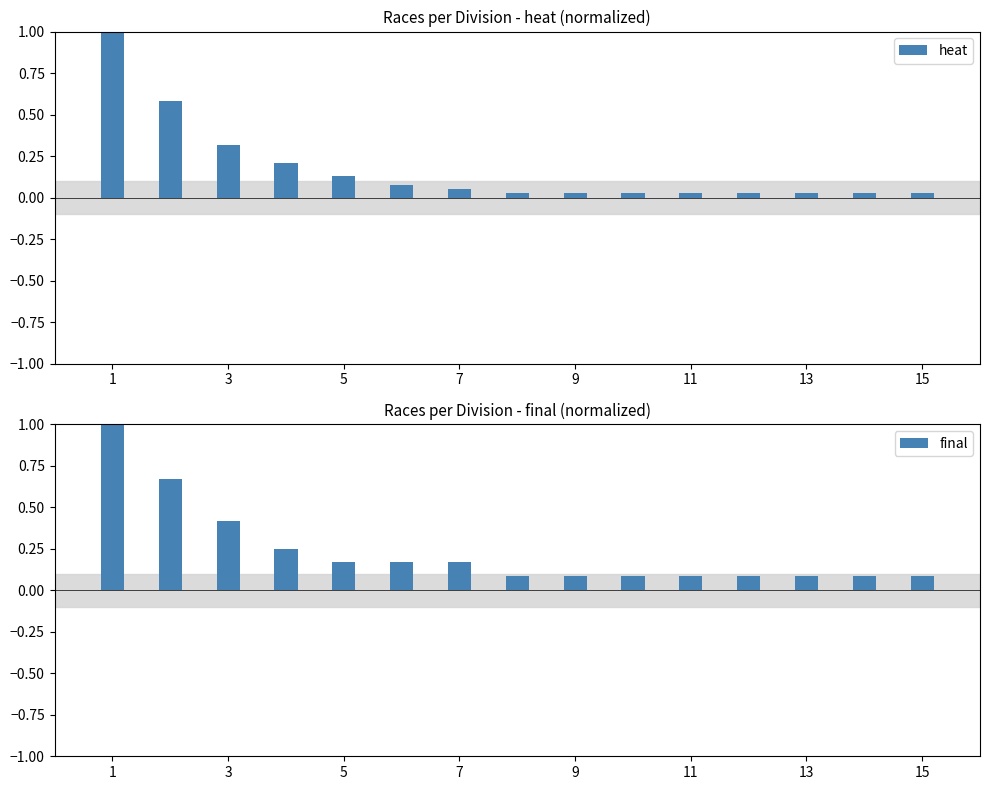

The heat series shows 0.2 at 5. True or false?

False